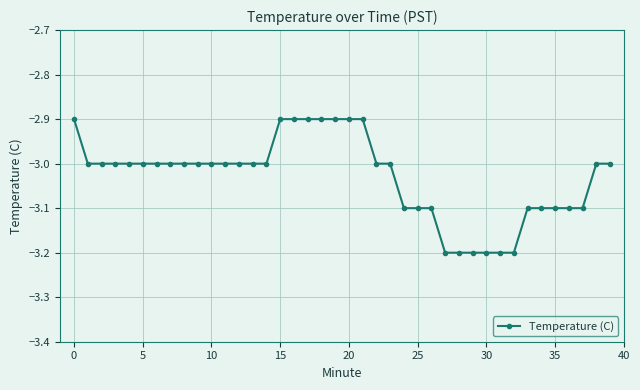

What is the difference between the maximum and second lowest values?

0.3